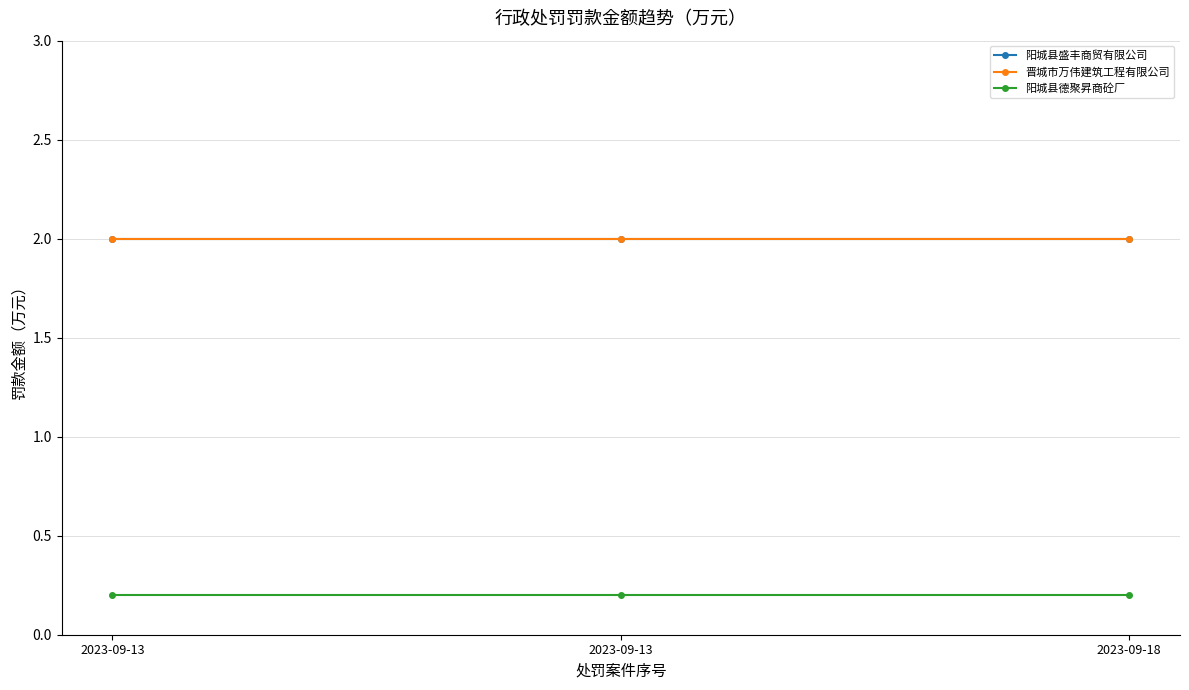

How many lines are shown in the chart?

3